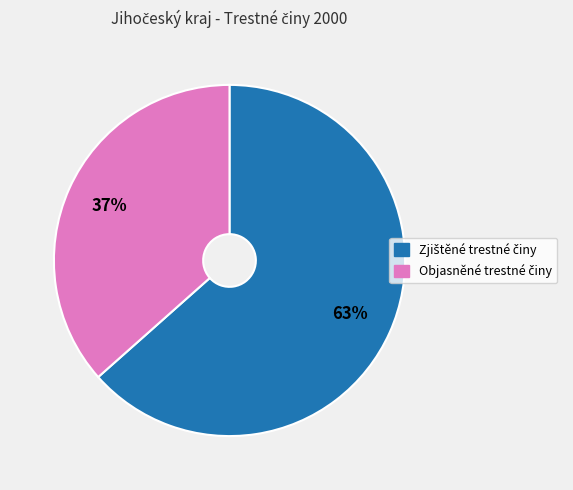

Is there a majority slice in this chart?

Yes